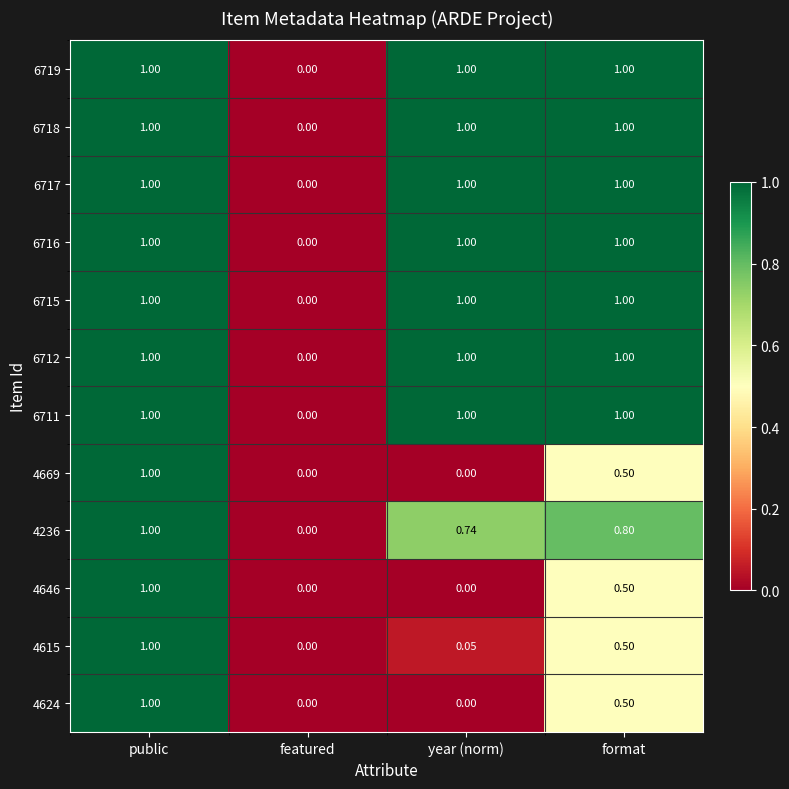

Is the value of 4669 at format greater than the value of 6711 at year (norm)?

No